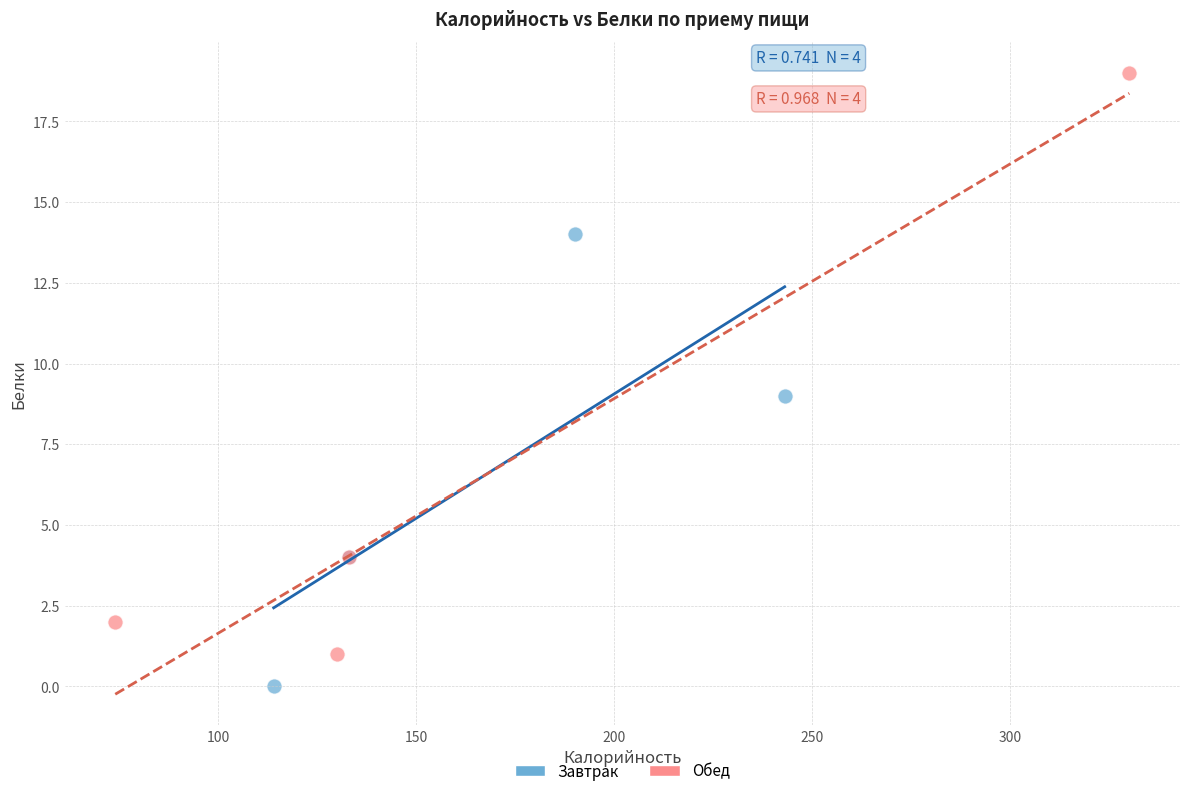

Which series contains the highest Y value?

Обед